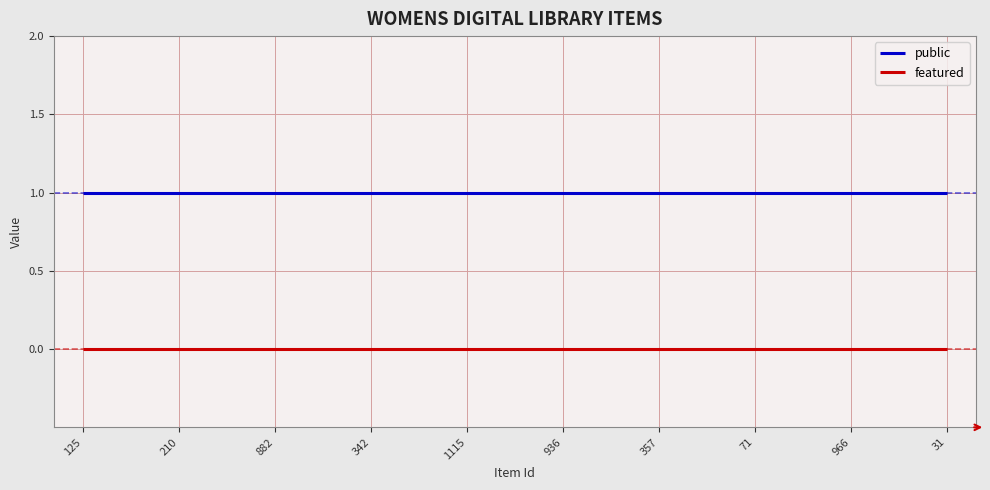

Which series has the largest total across all categories?

public